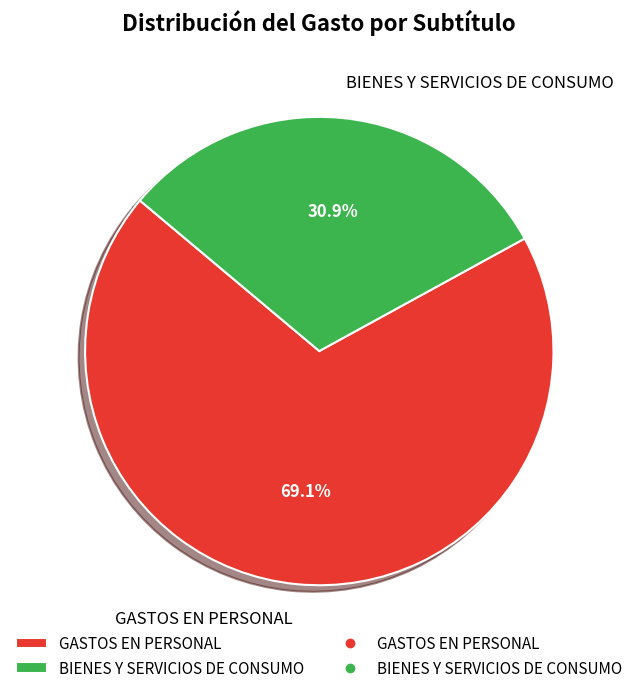

To the nearest percent, what percentage of the pie is BIENES Y SERVICIOS DE CONSUMO?

31%